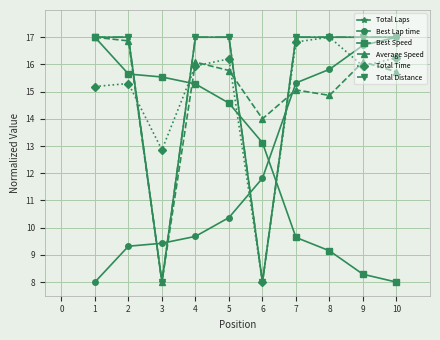

Is this an area chart (filled region under the line)?

No